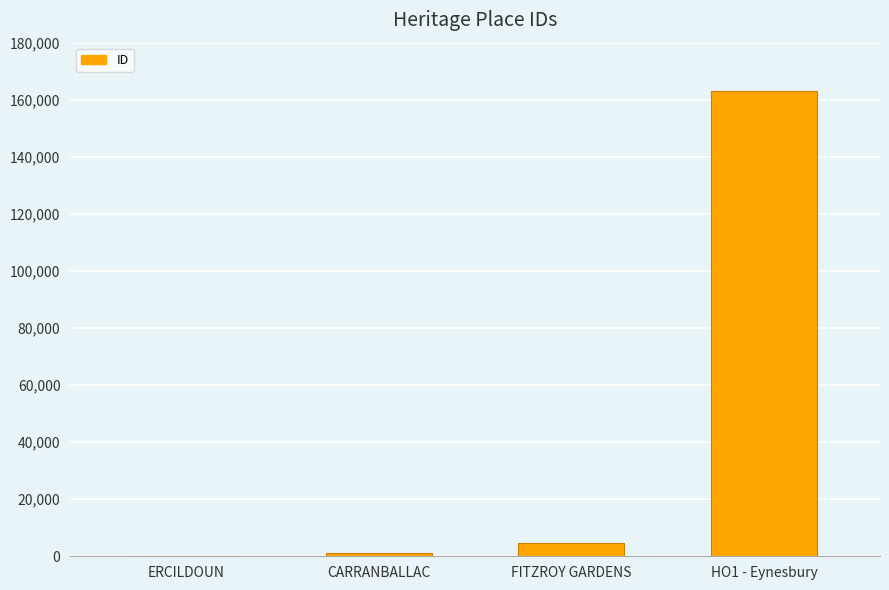

The value at HO1 - Eynesbury is 162925. True or false?

True